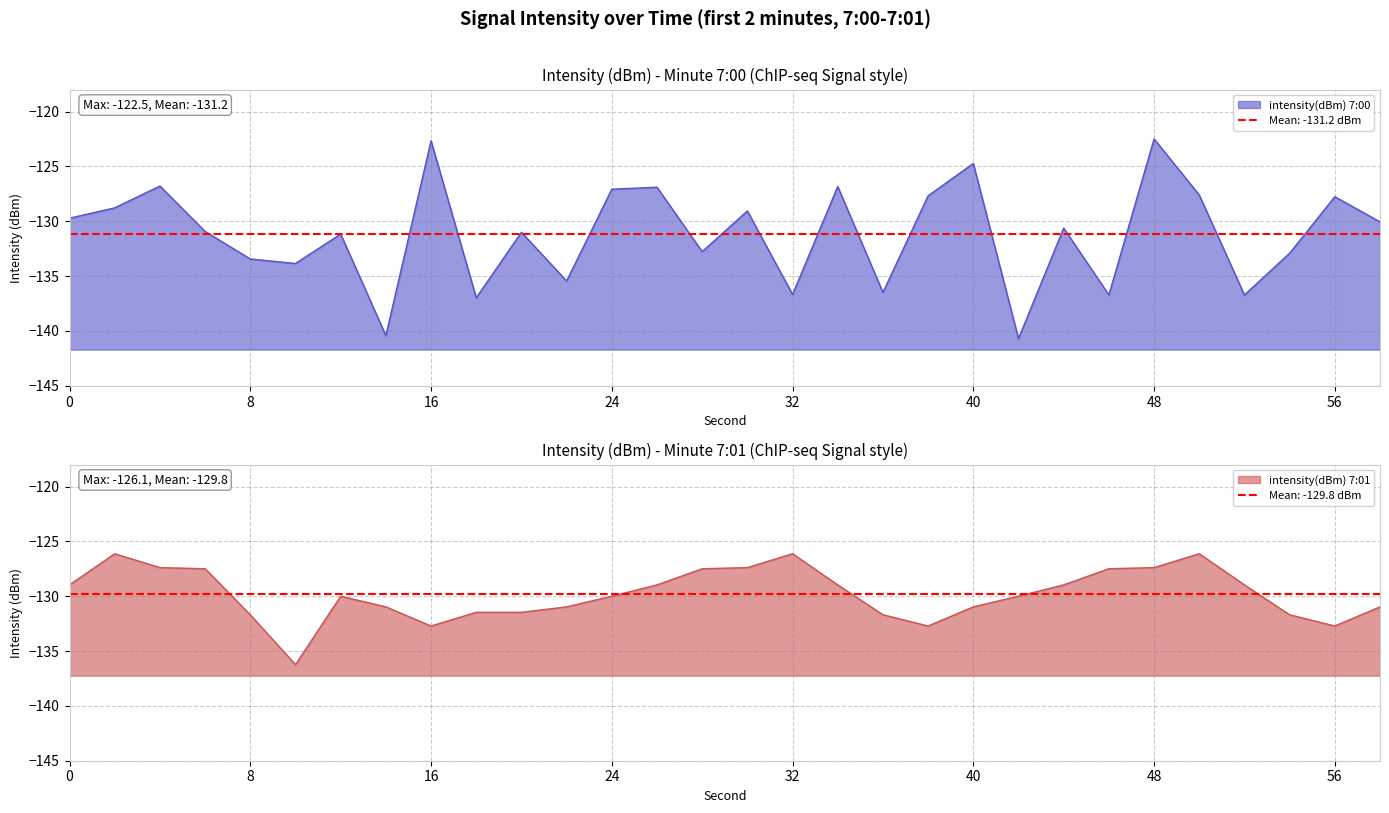

Reading left to right, transcribe all the data shown in this chart.

intensity(dBm) min1: 0=-129.7	2=-128.8	4=-126.8	6=-130.9	8=-133.4	10=-133.8	12=-131.2	14=-140.4	16=-122.7	18=-137.0	20=-131.0	22=-135.4	24=-127.1	26=-126.9	28=-132.8	30=-129.1	32=-136.7	34=-126.8	36=-136.5	38=-127.7	40=-124.7	42=-140.7	44=-130.6	46=-136.7	48=-122.5	50=-127.6	52=-136.7	54=-132.9	56=-127.8	58=-130.1
intensity(dBm) min2: 0=-129.0	2=-126.1	4=-127.4	6=-127.5	8=-131.7	10=-136.2	12=-130.0	14=-131.0	16=-132.7	18=-131.5	20=-131.5	22=-131.0	24=-130.0	26=-129.0	28=-127.5	30=-127.4	32=-126.1	34=-129.0	36=-131.7	38=-132.7	40=-131.0	42=-130.0	44=-129.0	46=-127.5	48=-127.4	50=-126.1	52=-129.0	54=-131.7	56=-132.7	58=-131.0